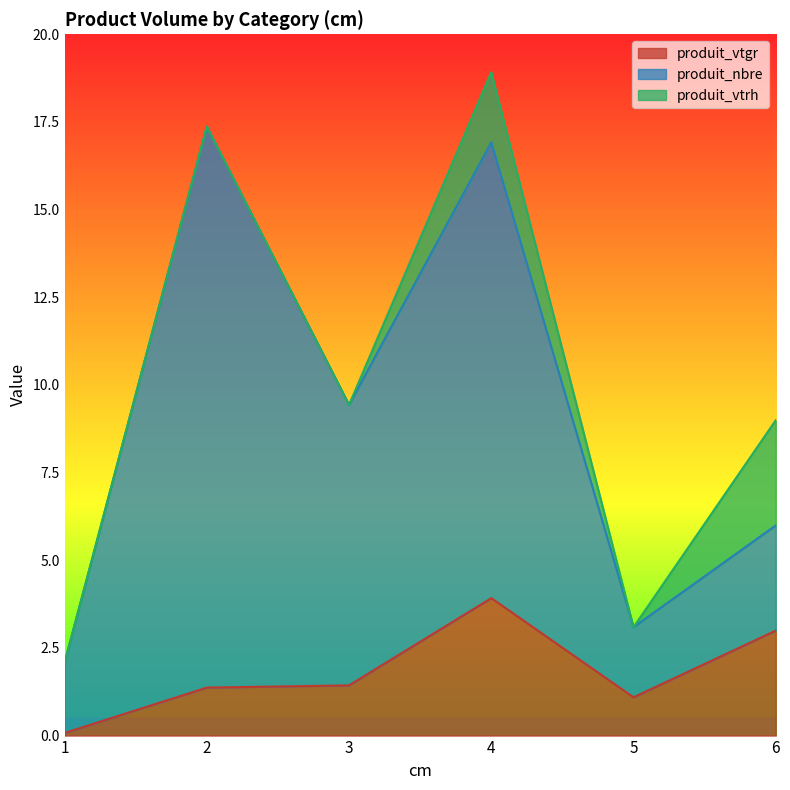

What is the difference between the maximum and second lowest values in the produit_vtgr series?

2.8